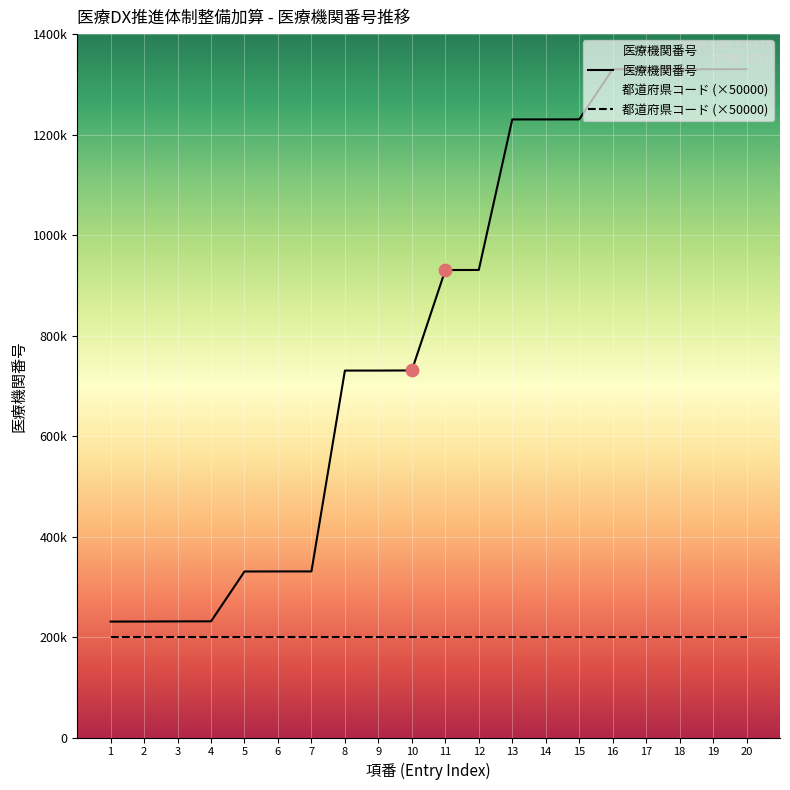

Between 12 and 15, which is larger?

15